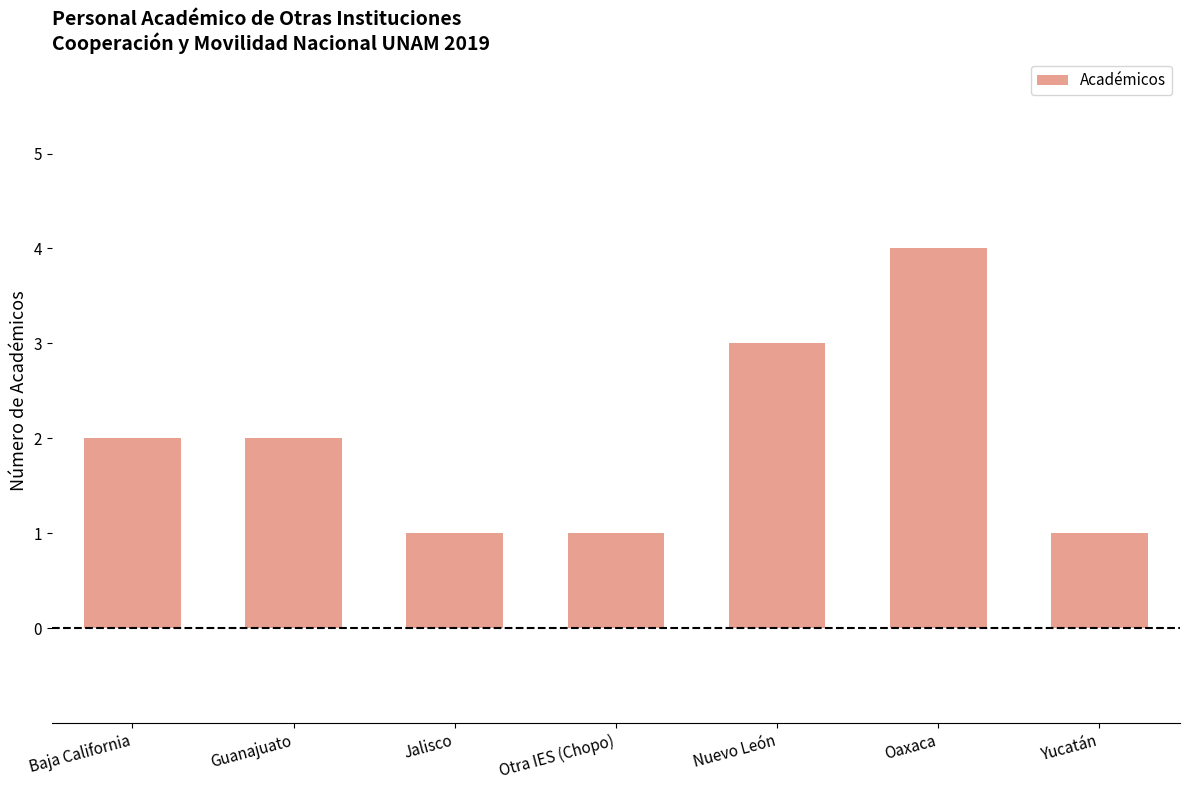

The value at Jalisco is 1. True or false?

True